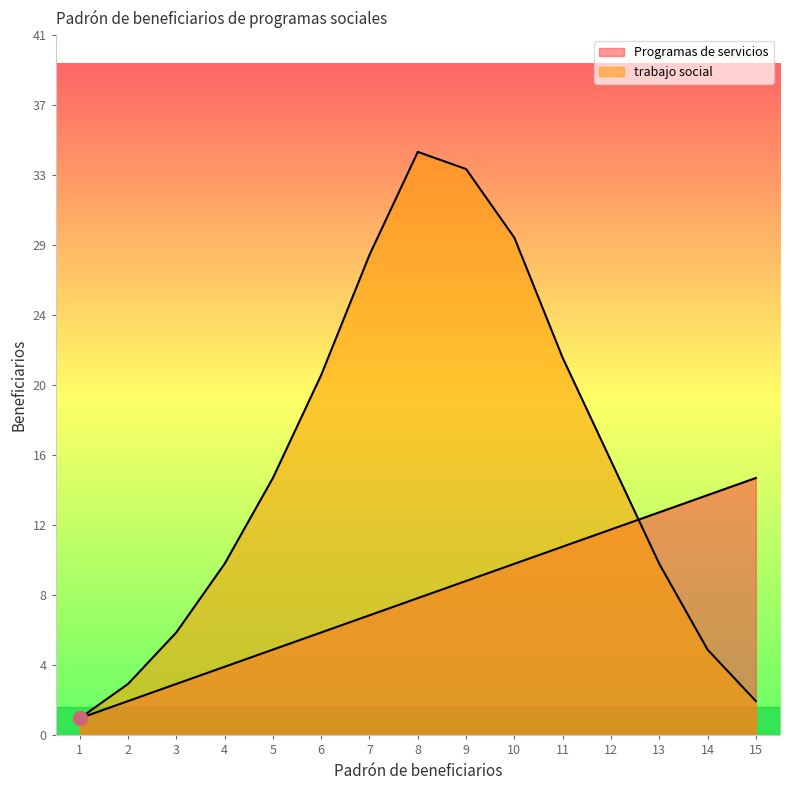

Reading left to right, what are all the values shown in this chart?

Programas de servicios: 1	2	3	4	5	6	7	8	9	10	11	12	13	14	15
trabajo social: 1	3	6	10	15	21	28	34	33	29	22	16	10	5	2